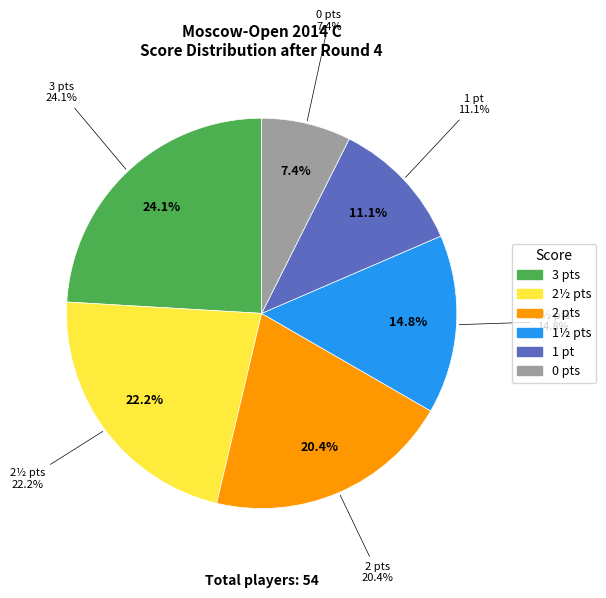

Do 2 and 3 together represent more than half of the pie?

No